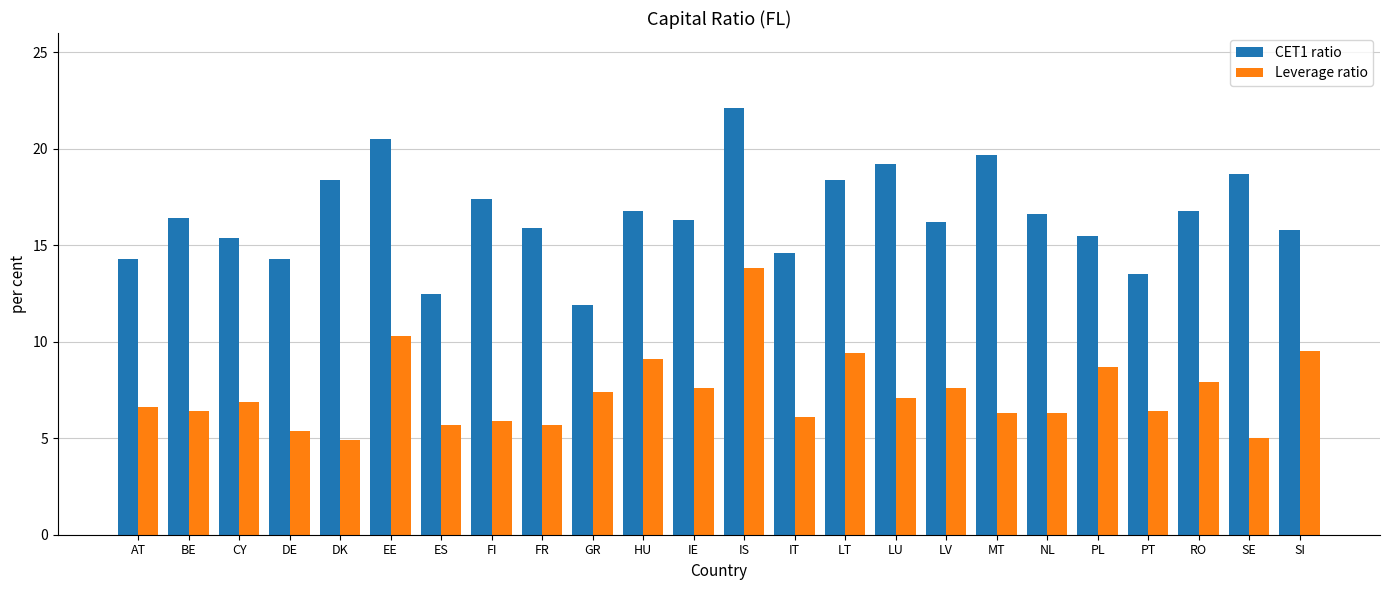

Between BE and DE, which series saw the biggest shift?

CET1 ratio